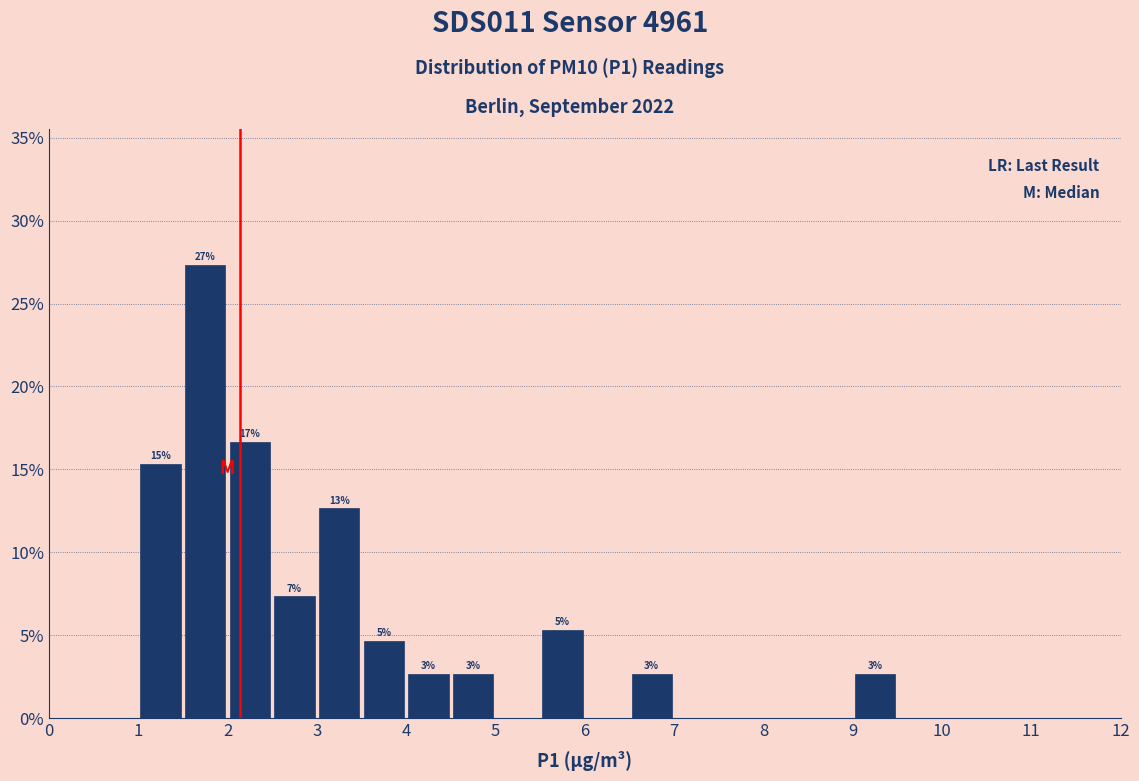

Over which range of the x-axis is the bar tallest?

1.5 to 2.0